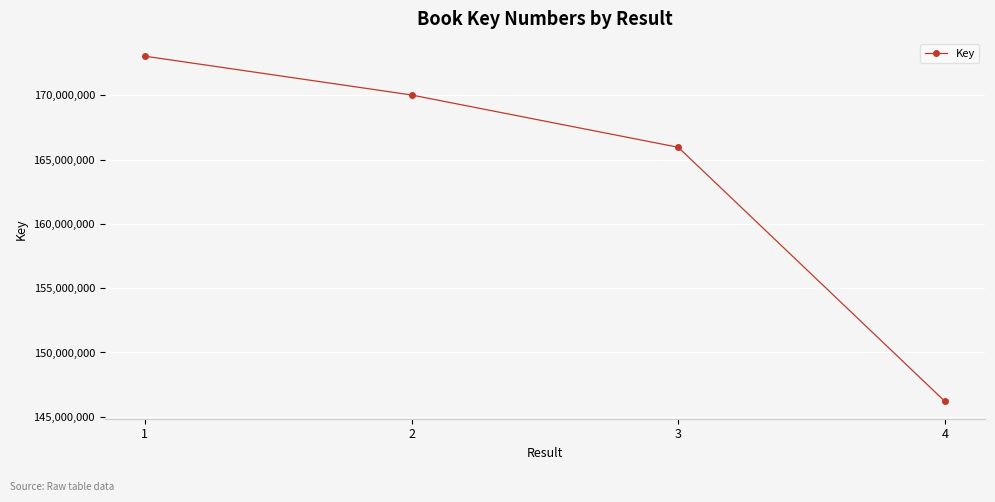

At which category does the chart reach its peak across all series?

1